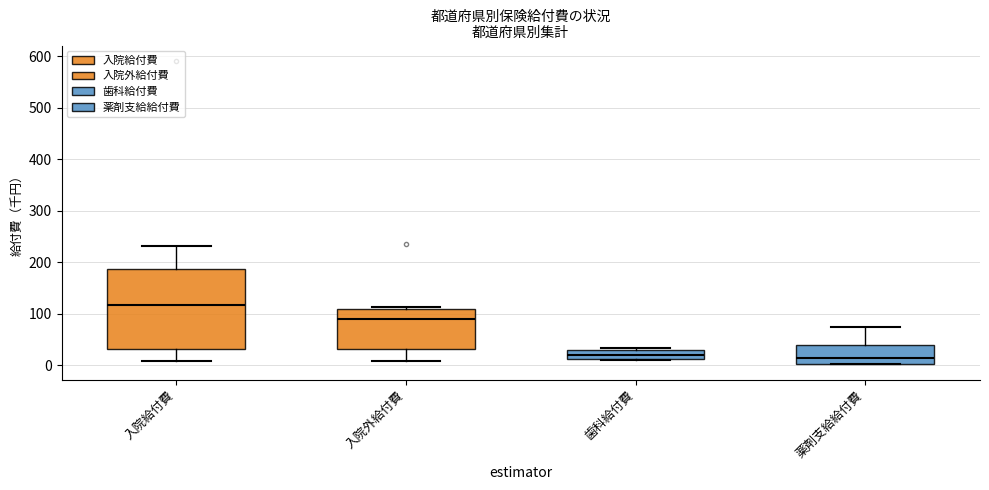

Reading left to right, read every box against the y-axis: the position of its median line, the range the box covers, and the ends of its whiskers. The values are not printed on the chart, so give them approximately, as read against the axis.

入院給付費: median 120, box 30 to 190, whiskers 10 to 230
入院外給付費: median 90, box 30 to 110, whiskers 10 to 110 (just above the box's upper edge)
歯科給付費: median 20, box 10 to 30, whiskers 10 to 30 (just above the box's upper edge)
薬剤支給給付費: median 10, box 0 to 40, whiskers 0 to 70